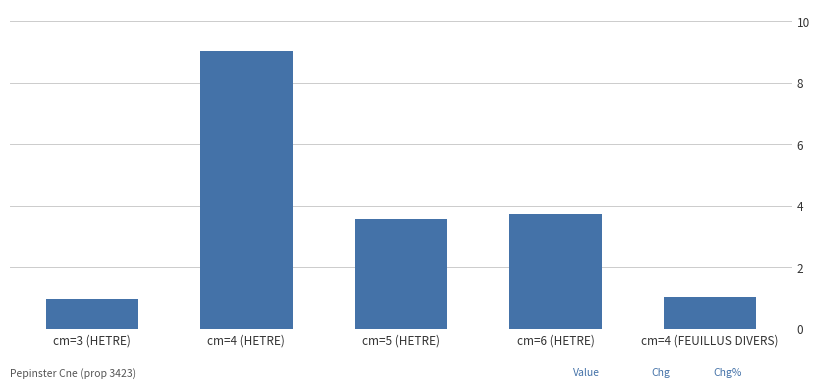

Does the chart contain stacked bars?

No